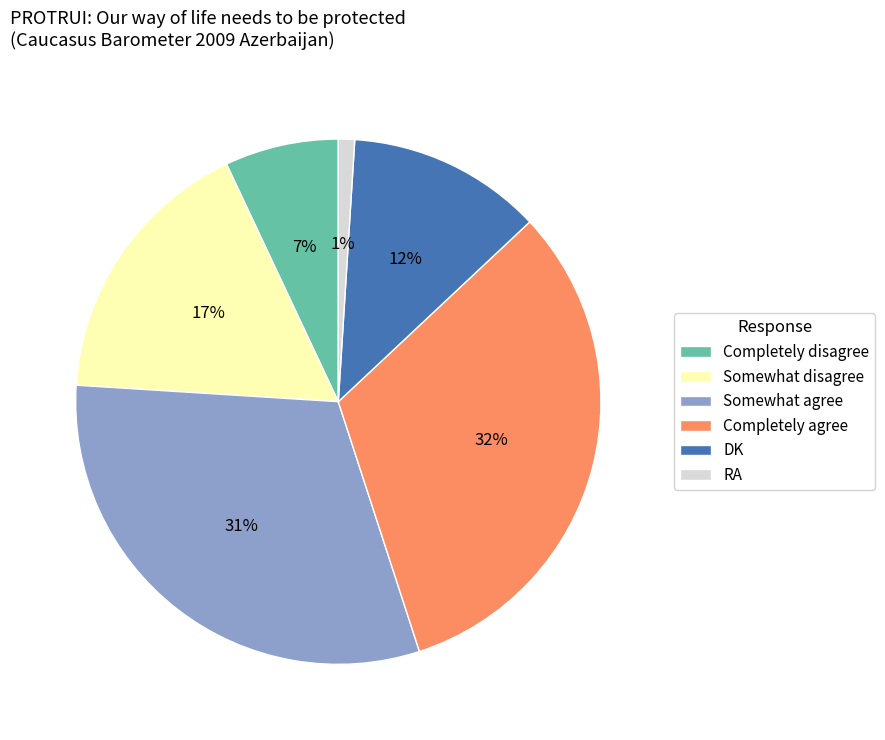

To the nearest percent, what is the combined percentage of Somewhat disagree and Completely agree?

49%